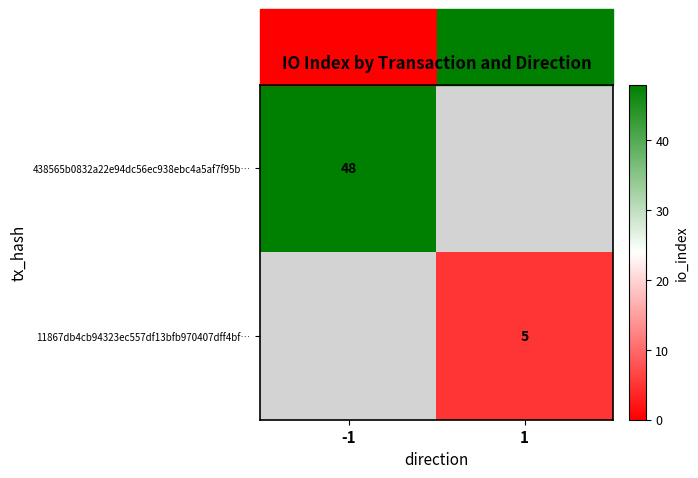

Is it true that 438565b0832a22e94dc56ec938ebc4a5af7f95b… equals 48 at -1?

True